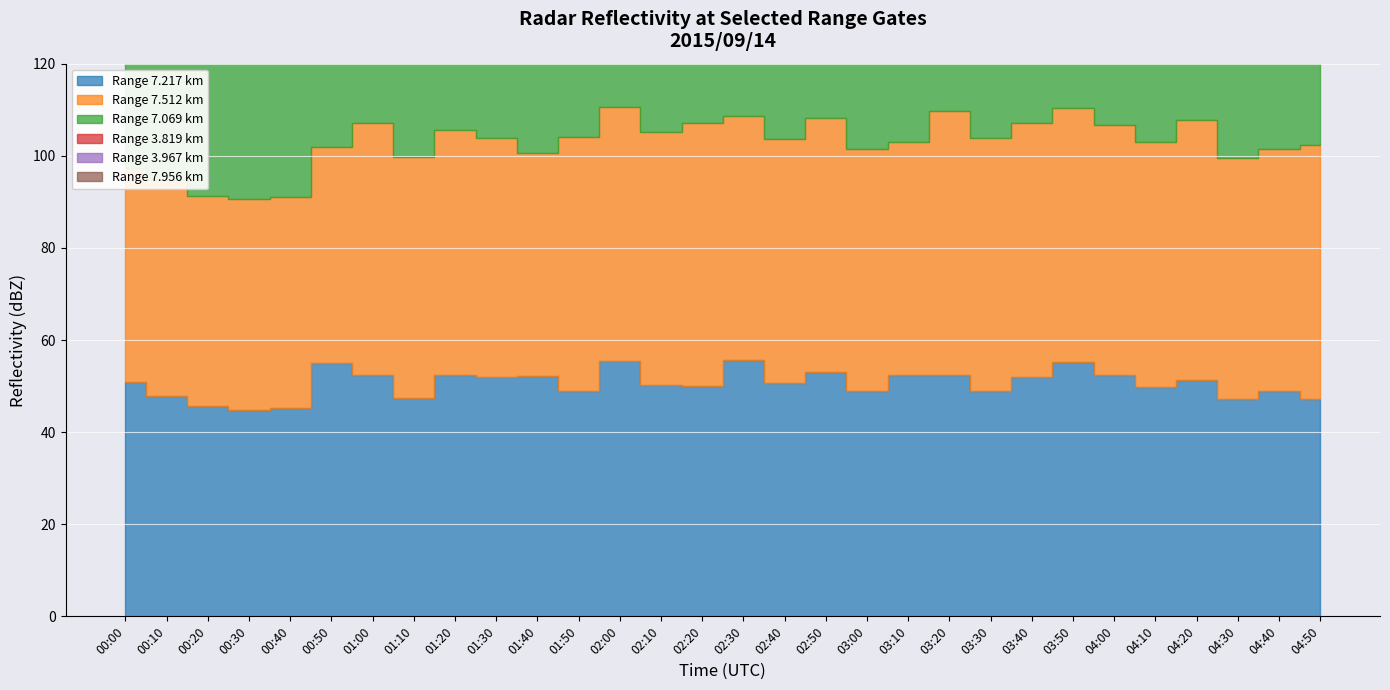

What is the average value of the 7.512 series?

52.4